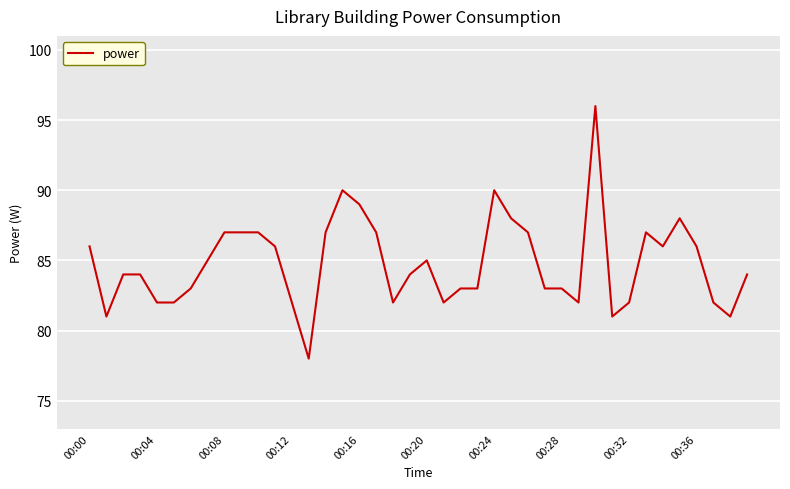

What is the average value?

85